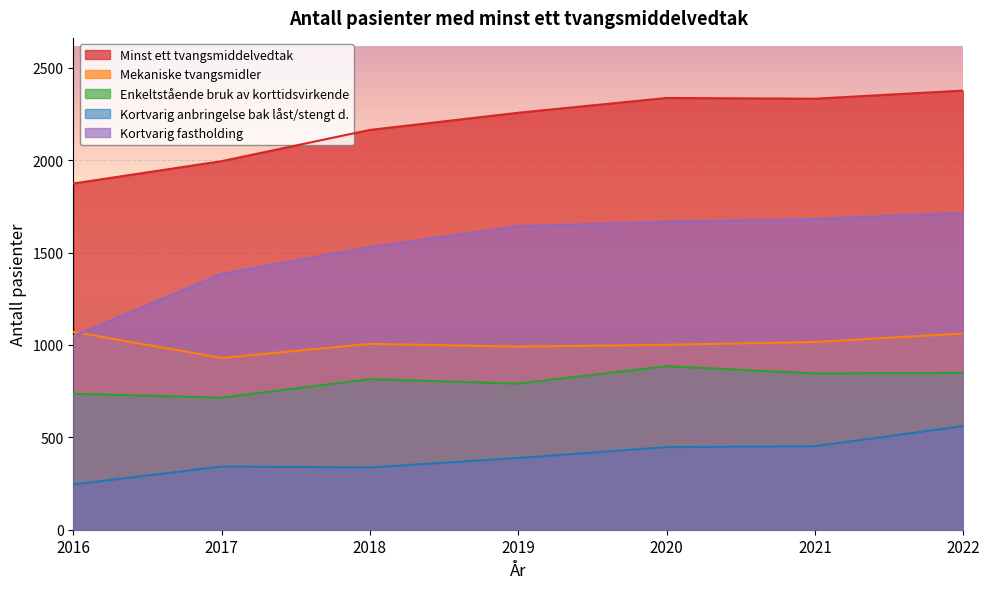

Where is Minst ett tvangsmiddelvedtak nearest to the value 2125?

2018